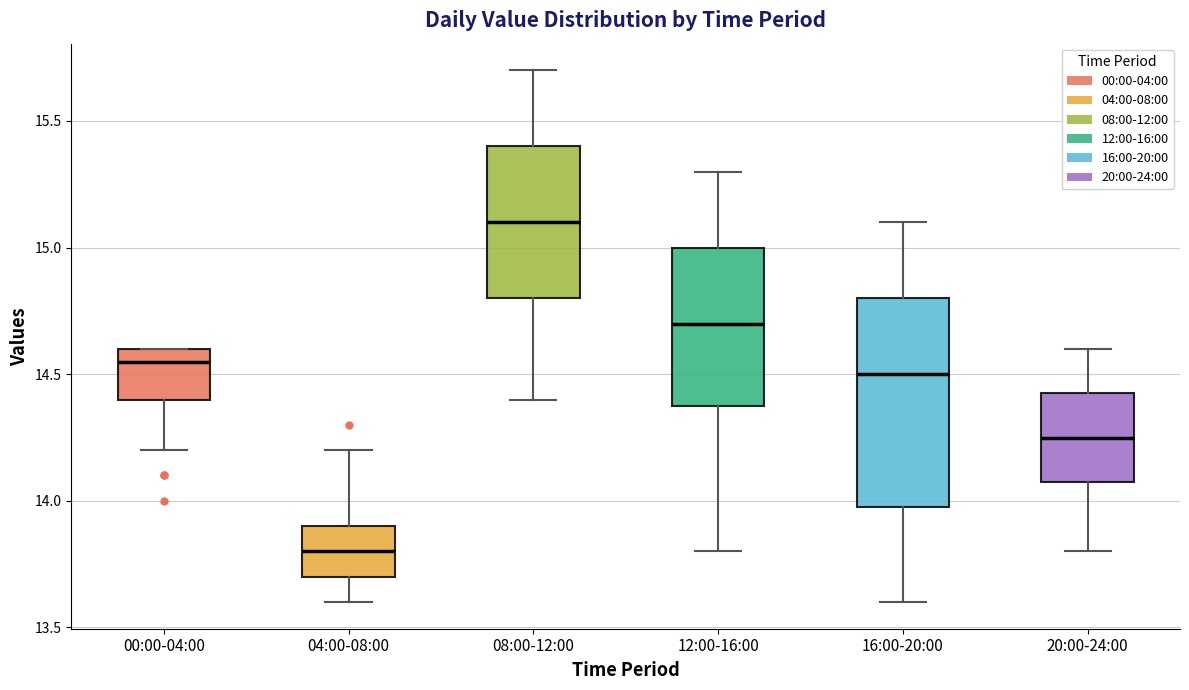

Reading left to right, read every box against the y-axis: the position of its median line, the range the box covers, and the ends of its whiskers. The values are not printed on the chart, so give them approximately, as read against the axis.

00:00-04:00: median 14.55, box 14.40 to 14.60, whiskers 14.20 to 14.60
04:00-08:00: median 13.80, box 13.70 to 13.90, whiskers 13.60 to 14.20
08:00-12:00: median 15.10, box 14.80 to 15.40, whiskers 14.40 to 15.70
12:00-16:00: median 14.70, box 14.40 to 15.00, whiskers 13.80 to 15.30
16:00-20:00: median 14.50, box 14.00 to 14.80, whiskers 13.60 to 15.10
20:00-24:00: median 14.25, box 14.10 to 14.45, whiskers 13.80 to 14.60